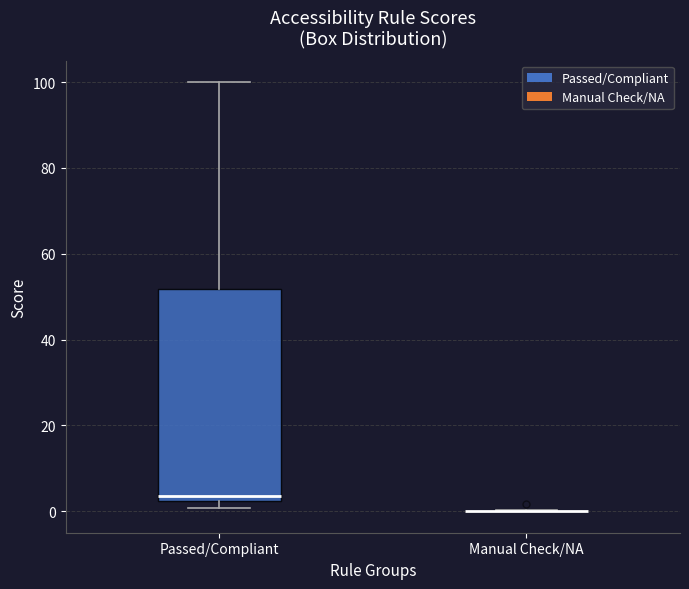

Reading left to right, read every box against the y-axis: the position of its median line, the range the box covers, and the ends of its whiskers. The values are not printed on the chart, so give them approximately, as read against the axis.

Passed/Compliant: median 4, box 2 to 52, whiskers 0 to 100
Manual Check/NA: box collapsed to a line at 0, whiskers 0 to 0